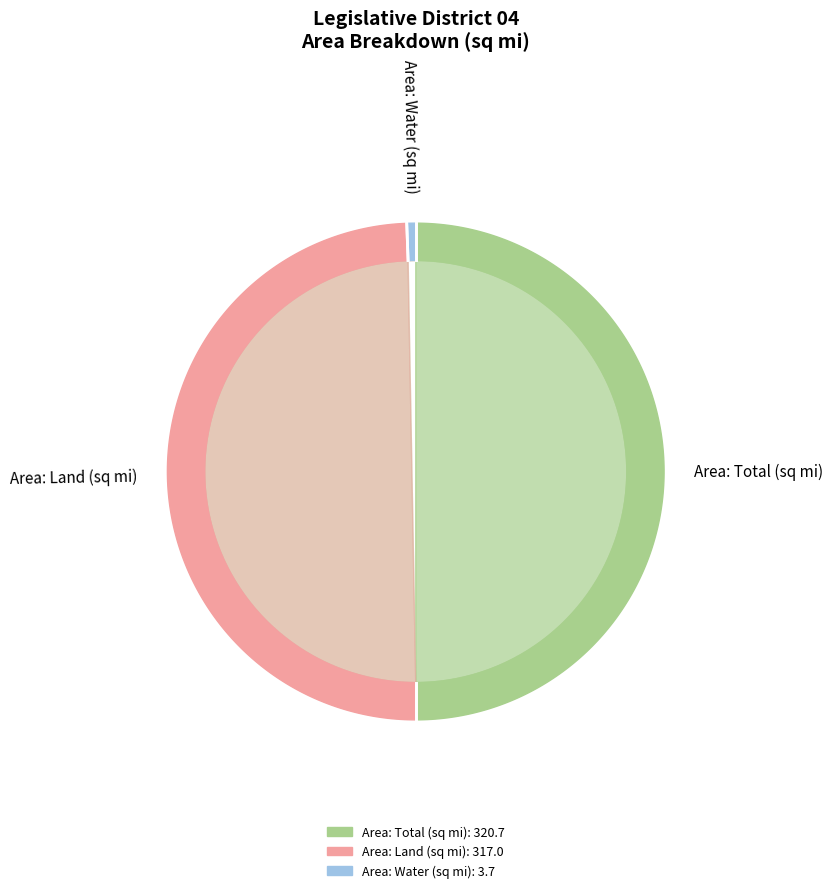

What is the total percentage of Area: Land (sq mi) and Area: Water (sq mi)?

50.0%